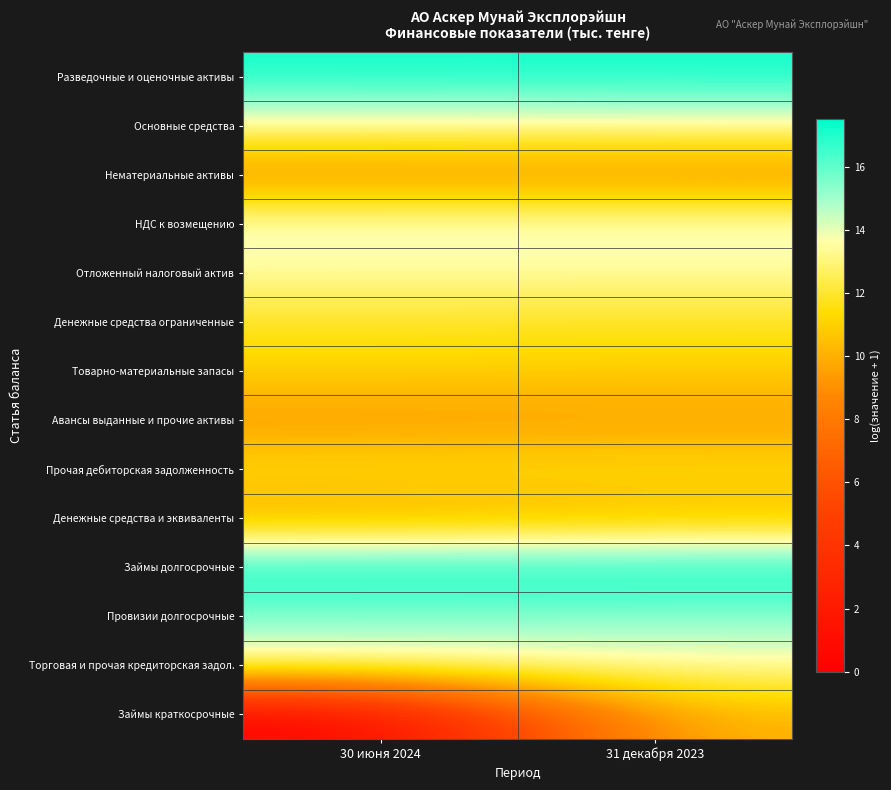

What is the total value across all series at 31 декабря 2023?

177.5